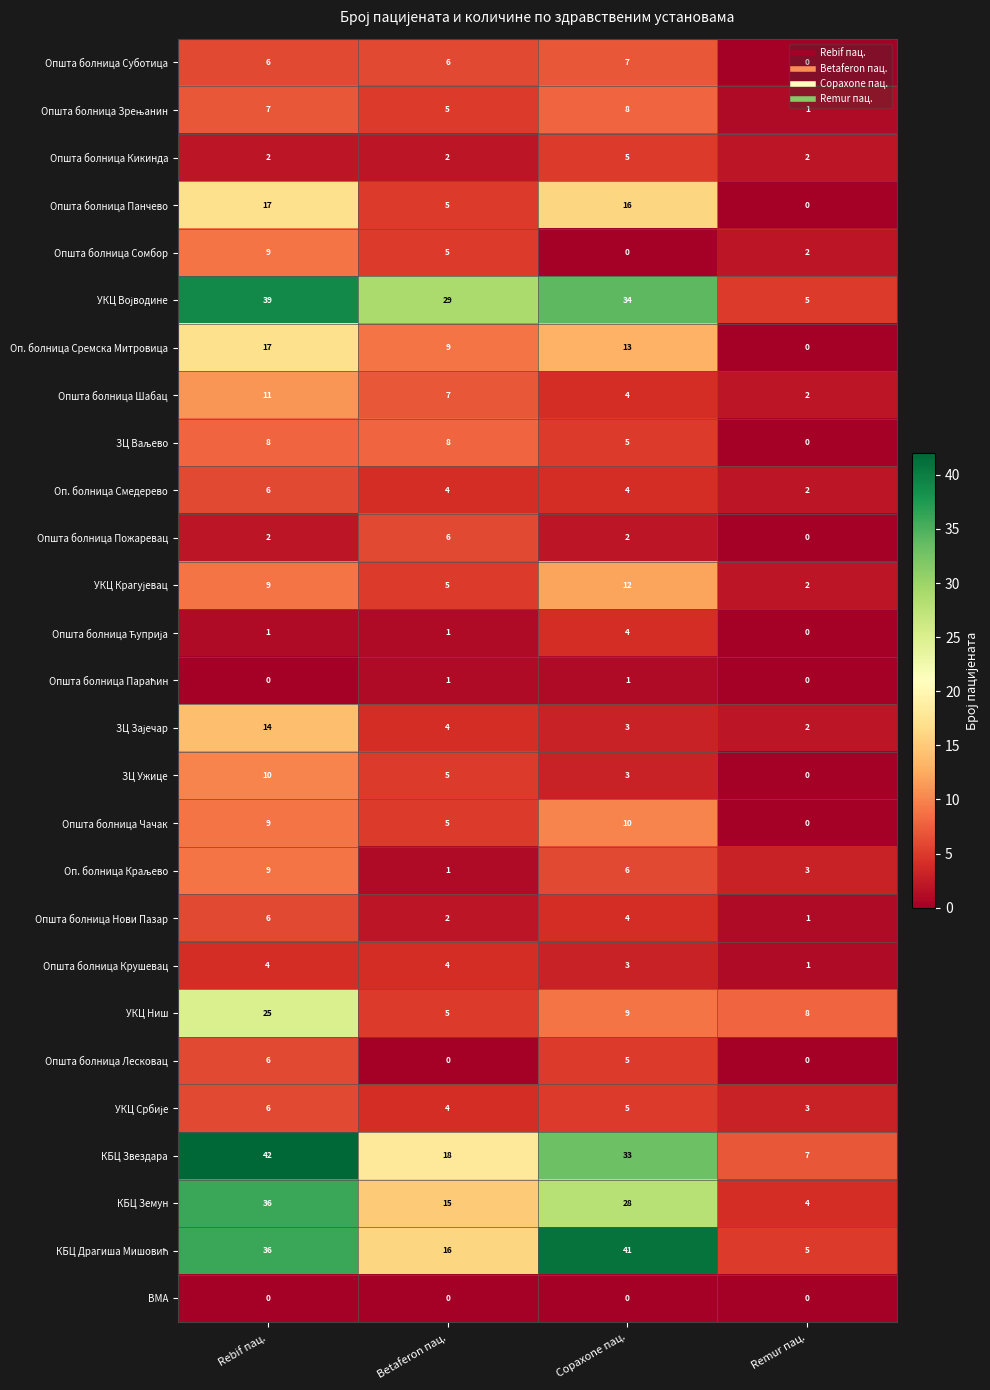

What value does the Општа болница Кикинда series have at Copaxone пац.?

5